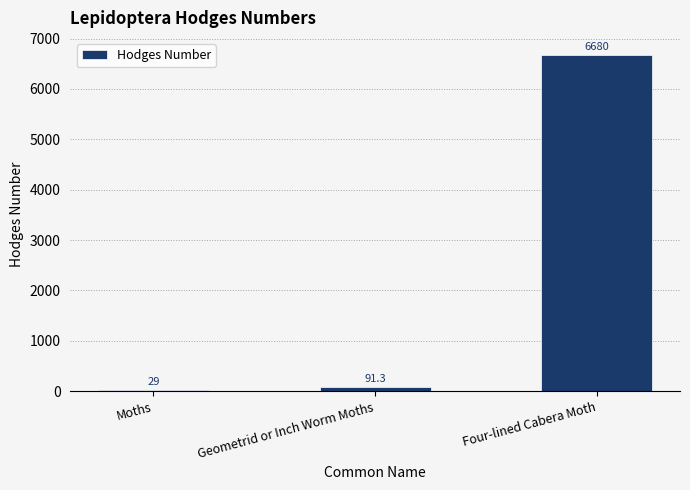

What is the label of the 2nd bar from the right?

Geometrid or Inch Worm Moths